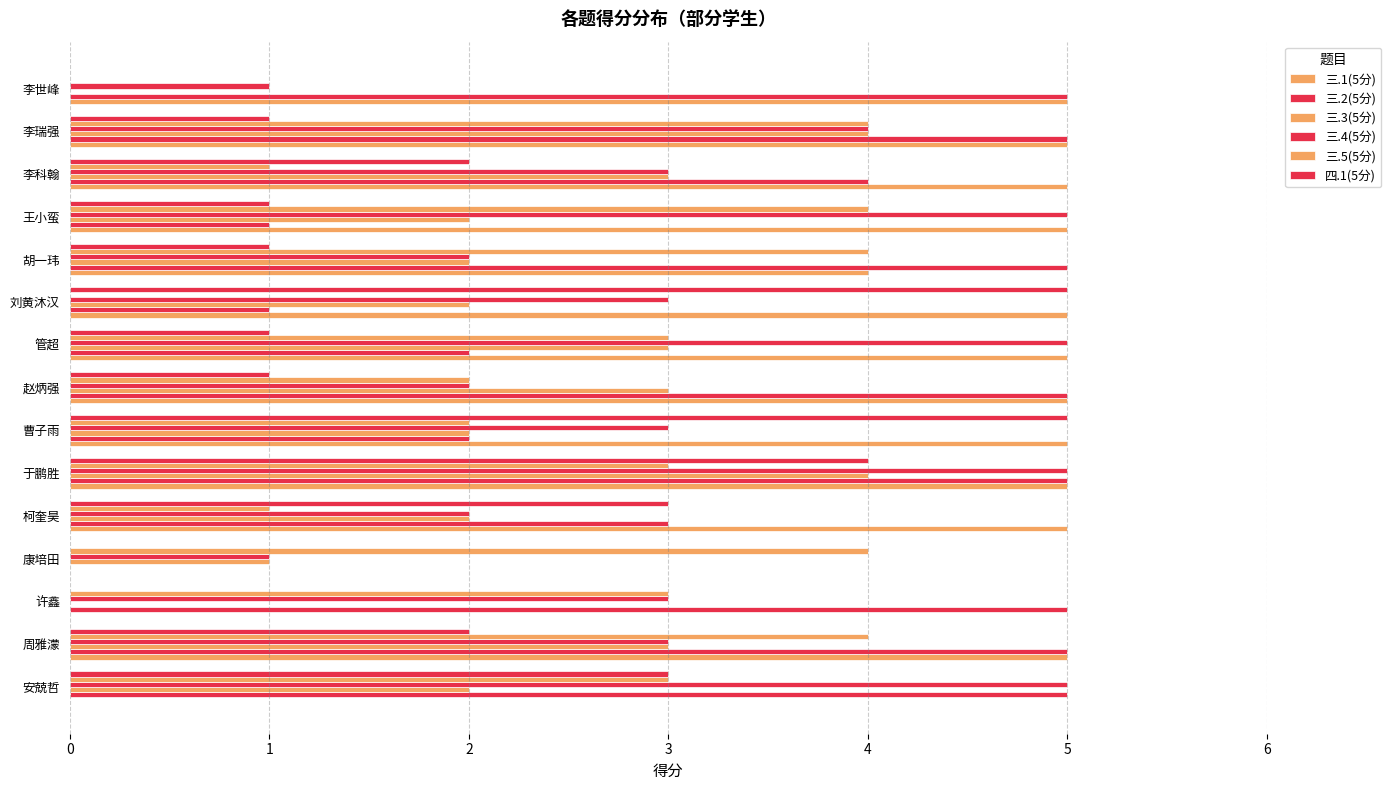

What is the minimum value for 三.4(5分)?

1